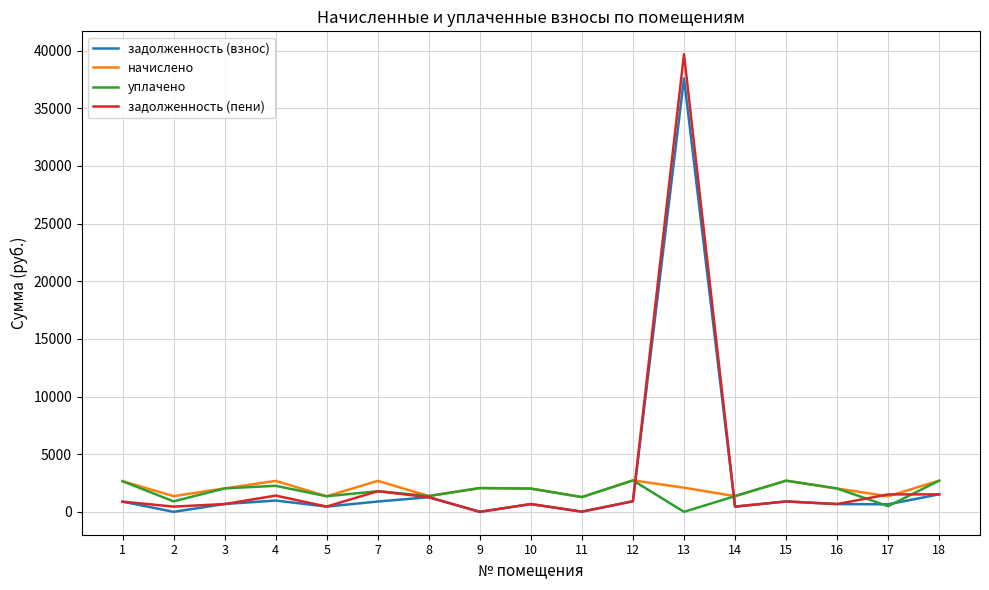

The value of уплачено at 2 is 907.0. True or false?

True